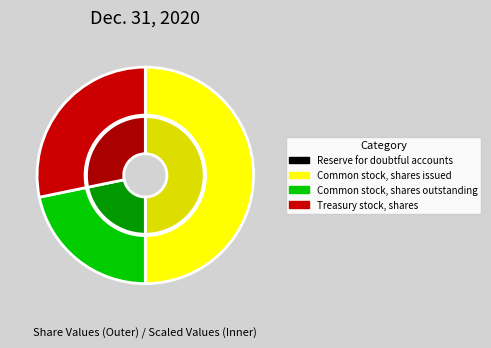

The Common stock, shares outstanding slice represents 22% of the pie. True or false?

True